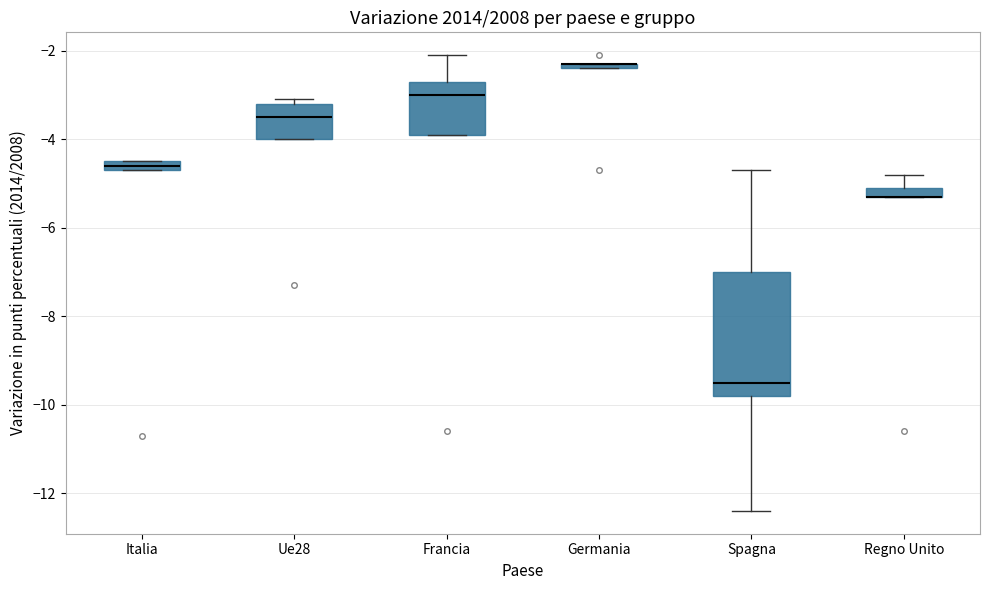

Which box is the tallest, from its lower edge to its upper edge?

Spagna